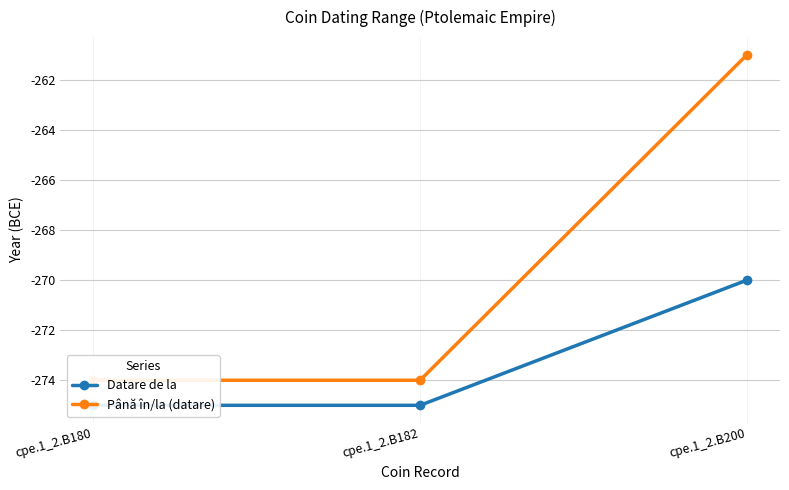

Does the chart have visible grid lines?

Yes